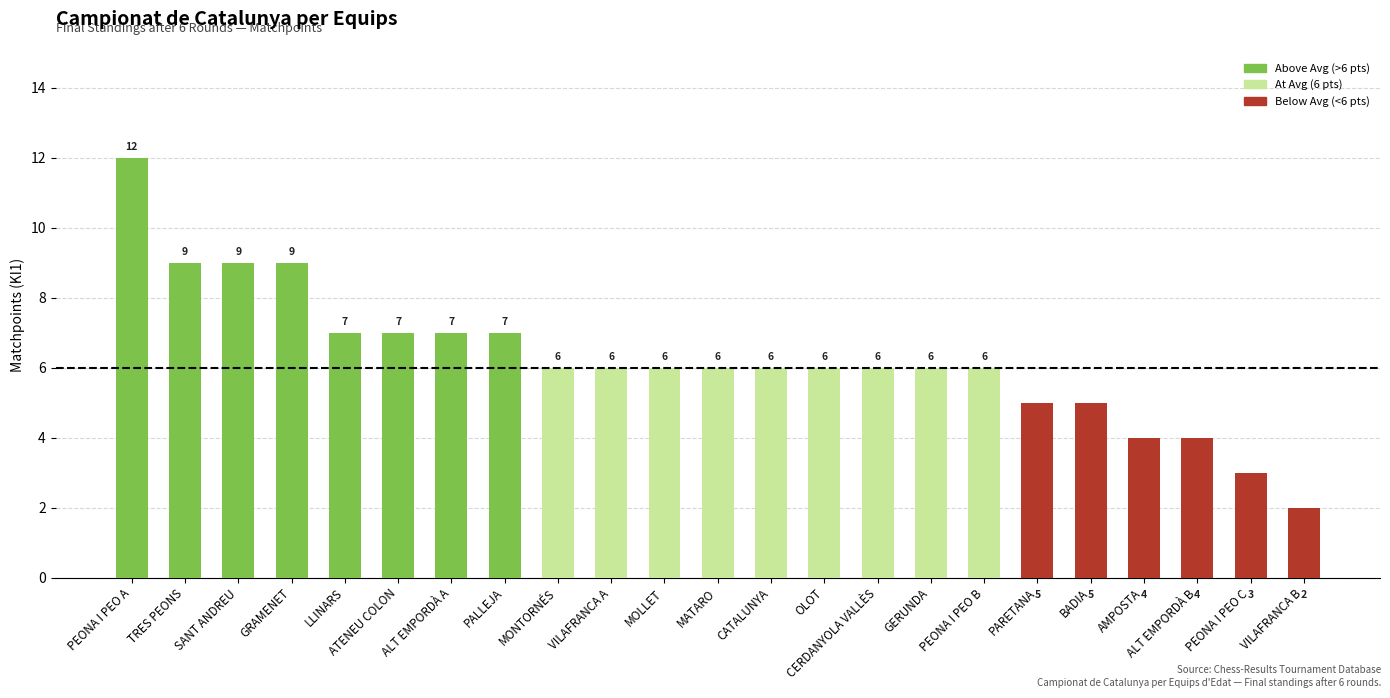

Approximately how many times larger is the value at BADIA compared to MATARO?

0.8